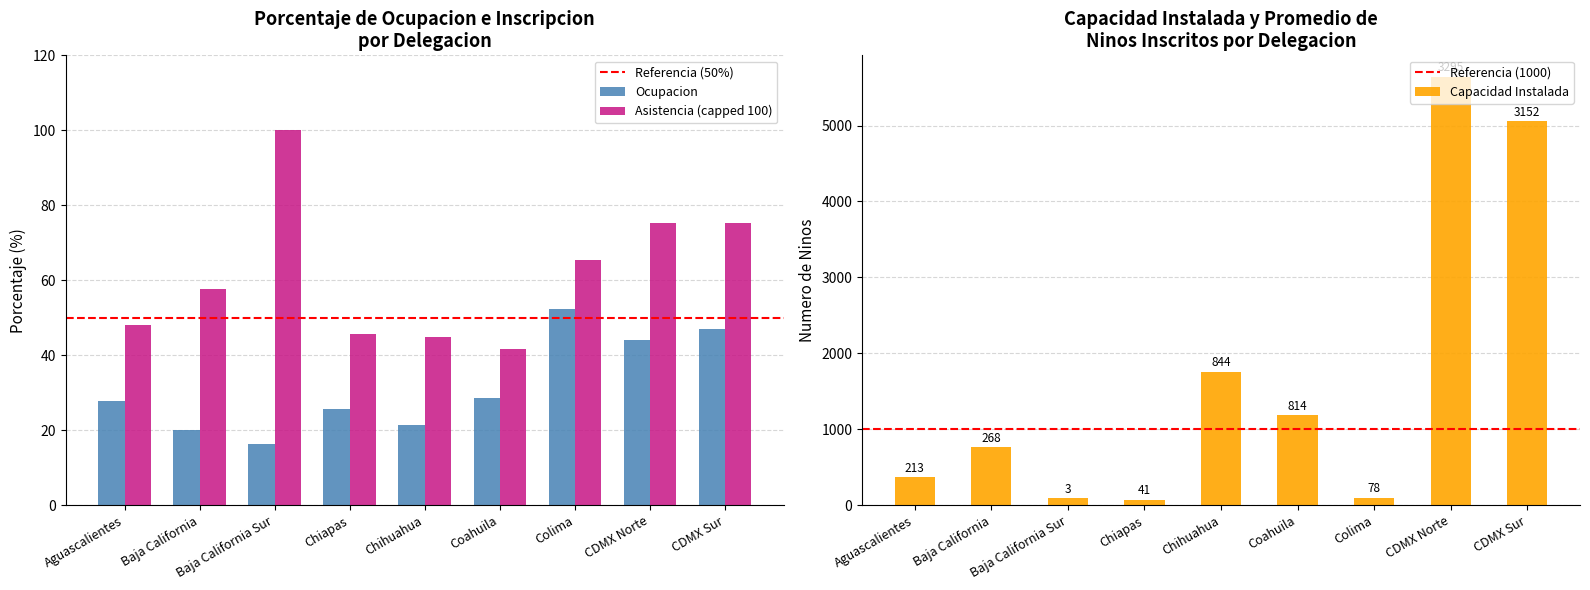

Reading right to left, what are all the values shown in this chart?

CDMX Sur=46.9	CDMX Norte=44.0	Colima=52.3	Coahuila=28.7	Chihuahua=21.5	Chiapas=25.6	Baja California Sur=16.4	Baja California=20.1	Aguascalientes=27.9